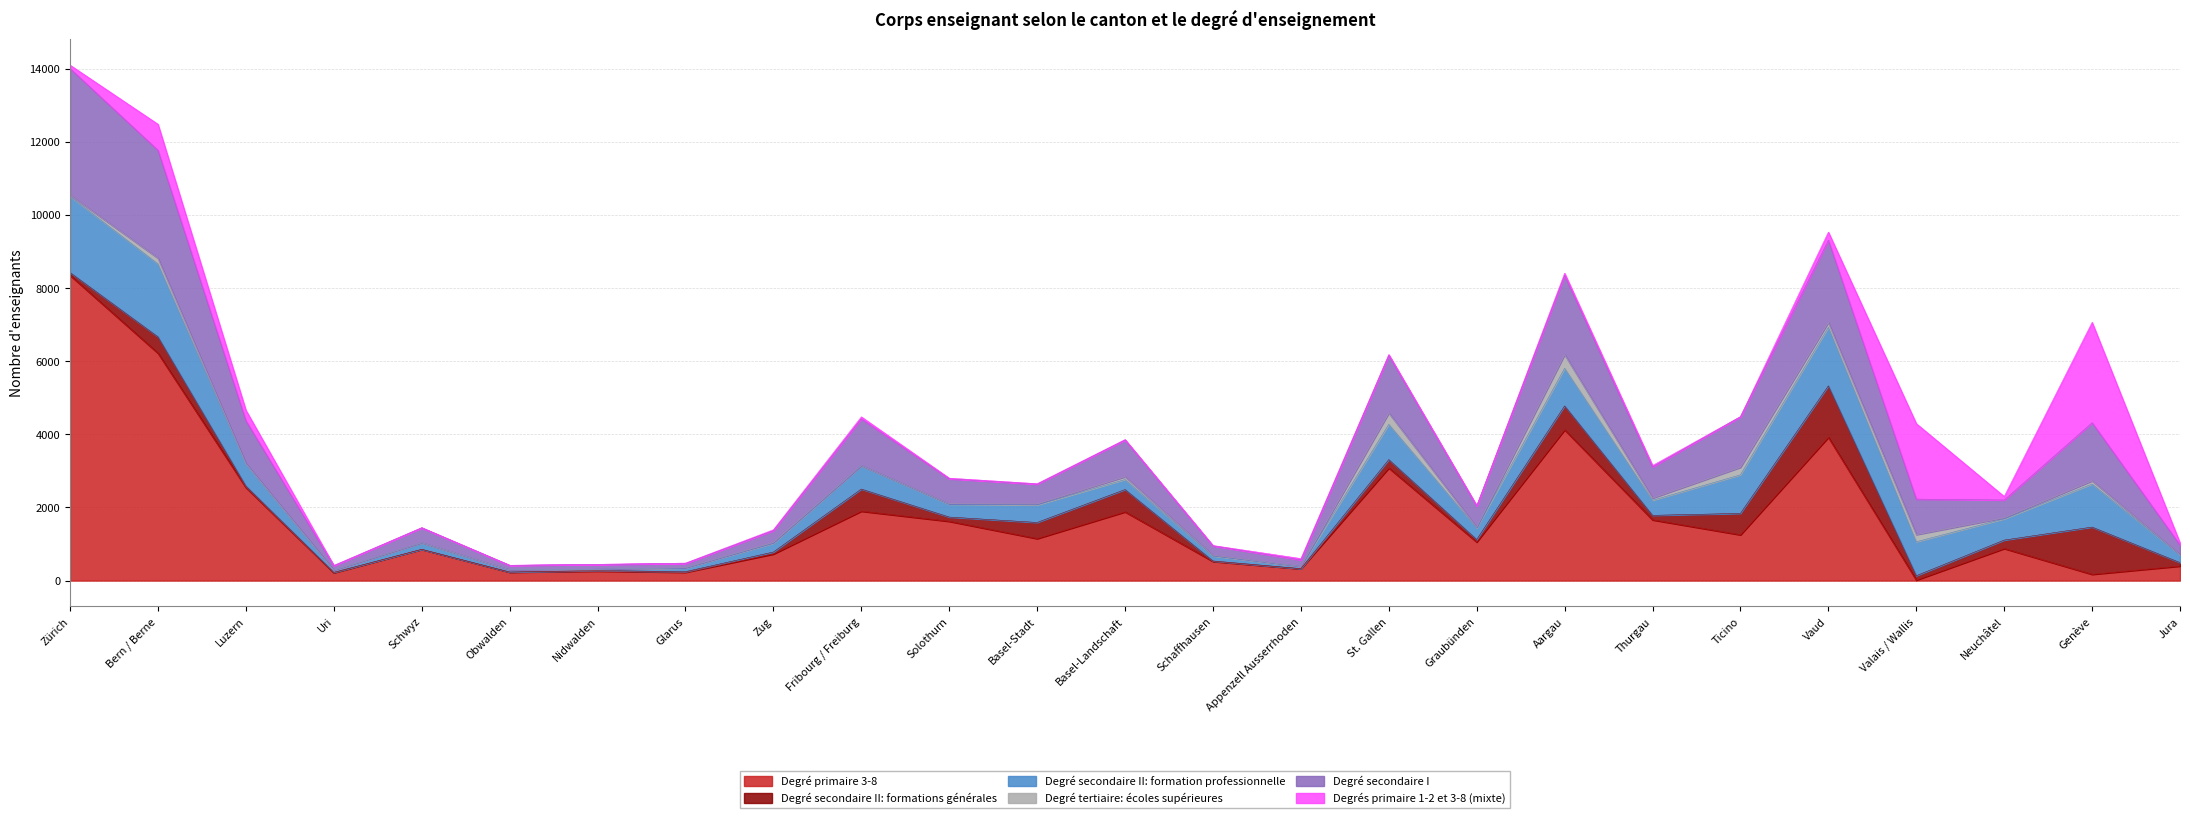

At which category does the chart reach its peak across all series?

Zürich